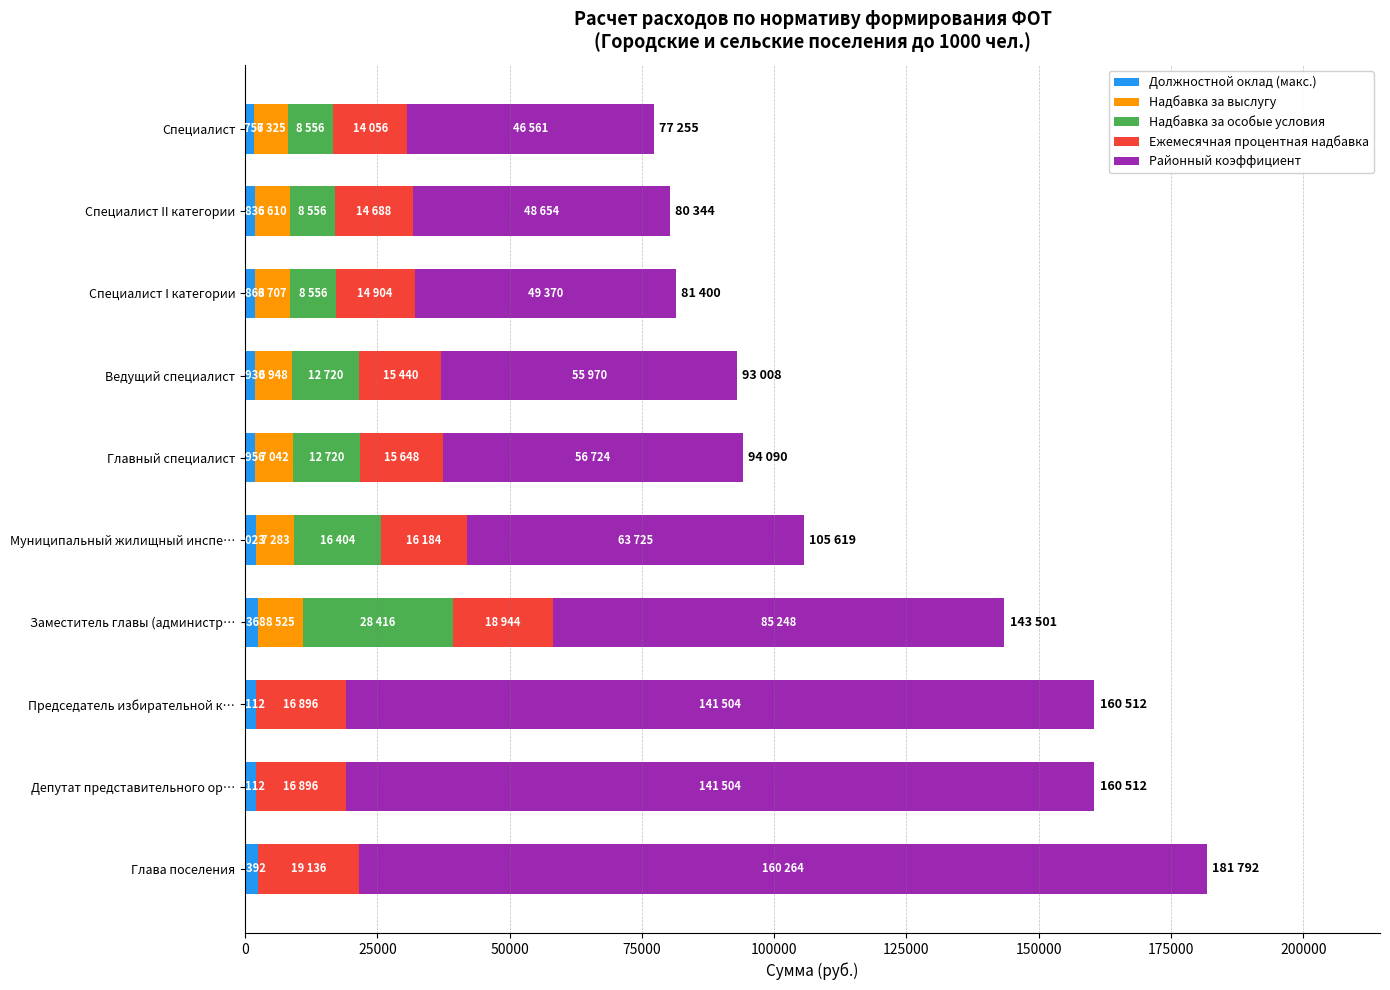

What is the sum of all Должностной оклад (макс.) values?

20349